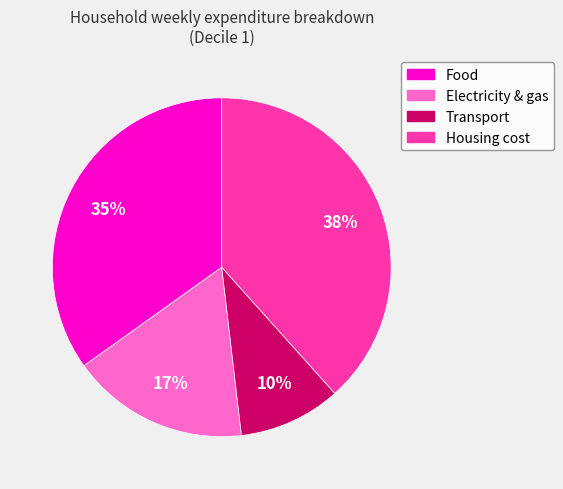

The Housing cost slice represents 52% of the pie. True or false?

False